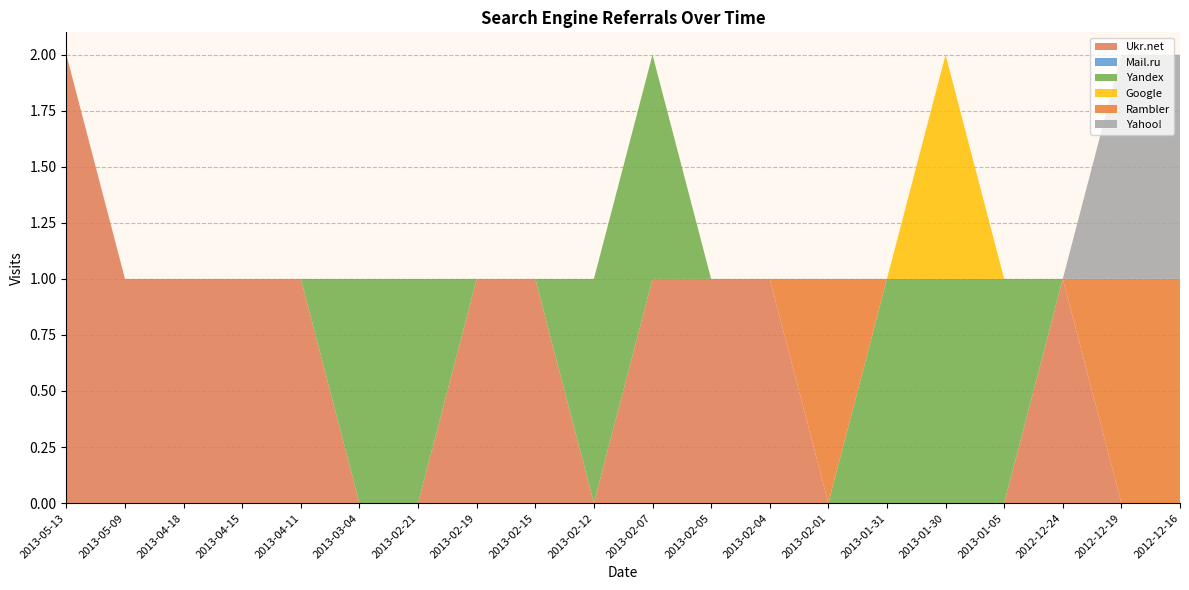

Reading left to right, what are all the values shown in this chart?

Ukr.net: 2013-05-13=2	2013-05-09=1	2013-04-18=1	2013-04-15=1	2013-04-11=1	2013-03-04=0	2013-02-21=0	2013-02-19=1	2013-02-15=1	2013-02-12=0	2013-02-07=1	2013-02-05=1	2013-02-04=1	2013-02-01=0	2013-01-31=0	2013-01-30=0	2013-01-05=0	2012-12-24=1	2012-12-19=0	2012-12-16=0
Mail.ru: 2013-05-13=0	2013-05-09=0	2013-04-18=0	2013-04-15=0	2013-04-11=0	2013-03-04=0	2013-02-21=0	2013-02-19=0	2013-02-15=0	2013-02-12=0	2013-02-07=0	2013-02-05=0	2013-02-04=0	2013-02-01=0	2013-01-31=0	2013-01-30=0	2013-01-05=0	2012-12-24=0	2012-12-19=0	2012-12-16=0
Yandex: 2013-05-13=0	2013-05-09=0	2013-04-18=0	2013-04-15=0	2013-04-11=0	2013-03-04=1	2013-02-21=1	2013-02-19=0	2013-02-15=0	2013-02-12=1	2013-02-07=1	2013-02-05=0	2013-02-04=0	2013-02-01=0	2013-01-31=1	2013-01-30=1	2013-01-05=1	2012-12-24=0	2012-12-19=0	2012-12-16=0
Google: 2013-05-13=0	2013-05-09=0	2013-04-18=0	2013-04-15=0	2013-04-11=0	2013-03-04=0	2013-02-21=0	2013-02-19=0	2013-02-15=0	2013-02-12=0	2013-02-07=0	2013-02-05=0	2013-02-04=0	2013-02-01=0	2013-01-31=0	2013-01-30=1	2013-01-05=0	2012-12-24=0	2012-12-19=0	2012-12-16=0
Rambler: 2013-05-13=0	2013-05-09=0	2013-04-18=0	2013-04-15=0	2013-04-11=0	2013-03-04=0	2013-02-21=0	2013-02-19=0	2013-02-15=0	2013-02-12=0	2013-02-07=0	2013-02-05=0	2013-02-04=0	2013-02-01=1	2013-01-31=0	2013-01-30=0	2013-01-05=0	2012-12-24=0	2012-12-19=1	2012-12-16=1
Yahoo!: 2013-05-13=0	2013-05-09=0	2013-04-18=0	2013-04-15=0	2013-04-11=0	2013-03-04=0	2013-02-21=0	2013-02-19=0	2013-02-15=0	2013-02-12=0	2013-02-07=0	2013-02-05=0	2013-02-04=0	2013-02-01=0	2013-01-31=0	2013-01-30=0	2013-01-05=0	2012-12-24=0	2012-12-19=1	2012-12-16=1